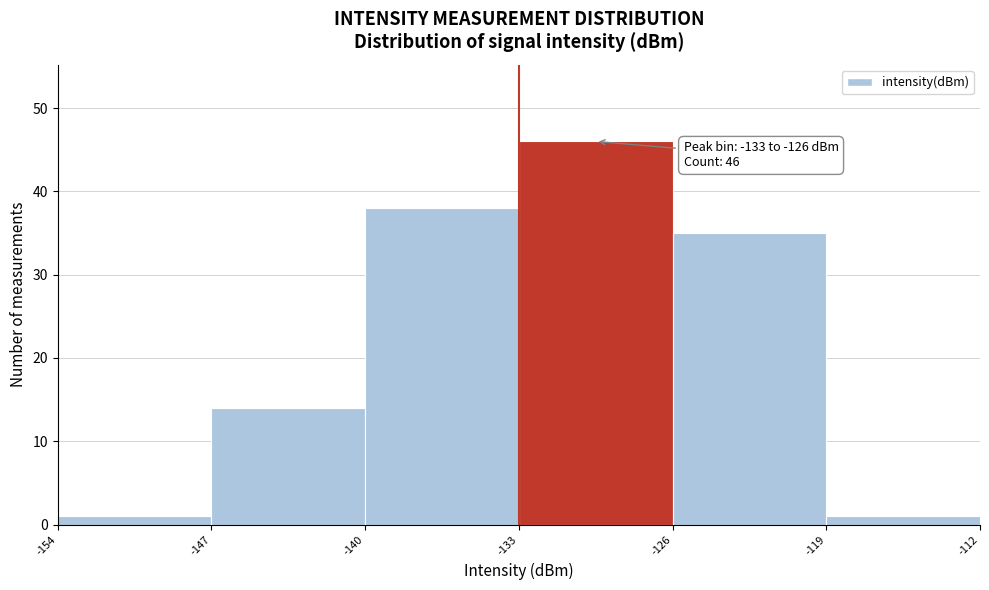

Which range on the x-axis has the tallest bar?

-133 to -126